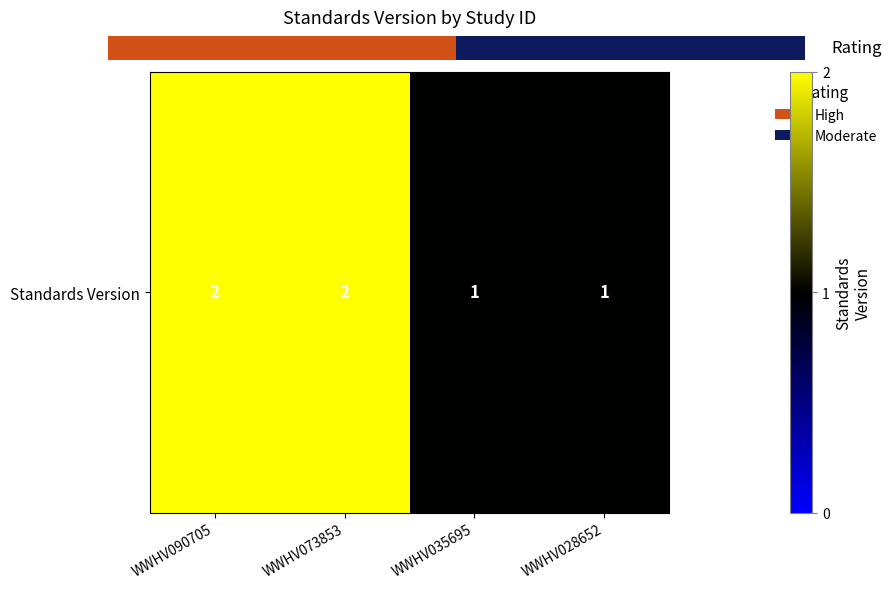

Rank the categories by value from lowest to highest.

WWHV035695, WWHV028652, WWHV090705, WWHV073853